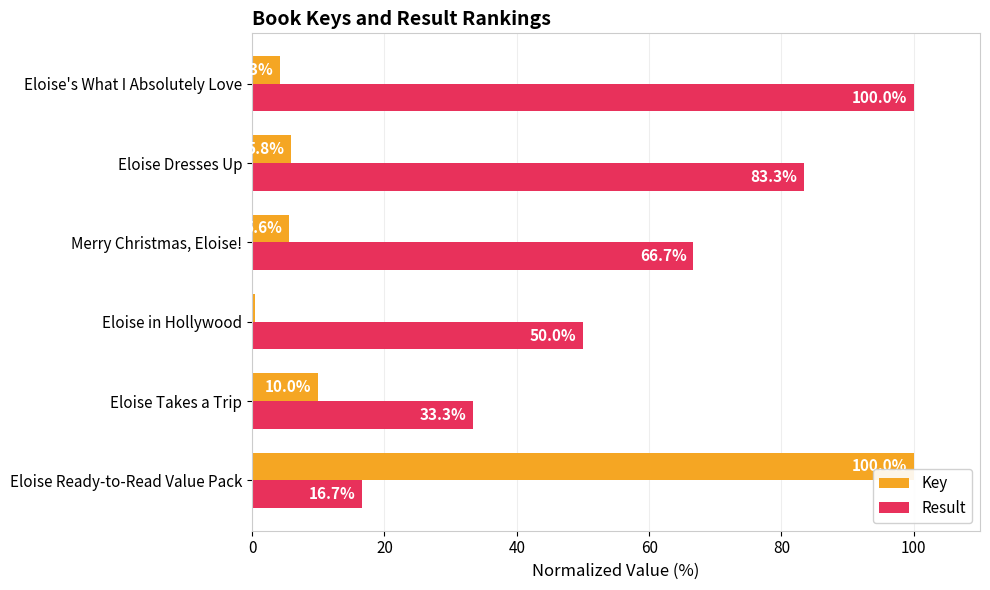

List the series in order of their overall mean, lowest first.

Key, Result